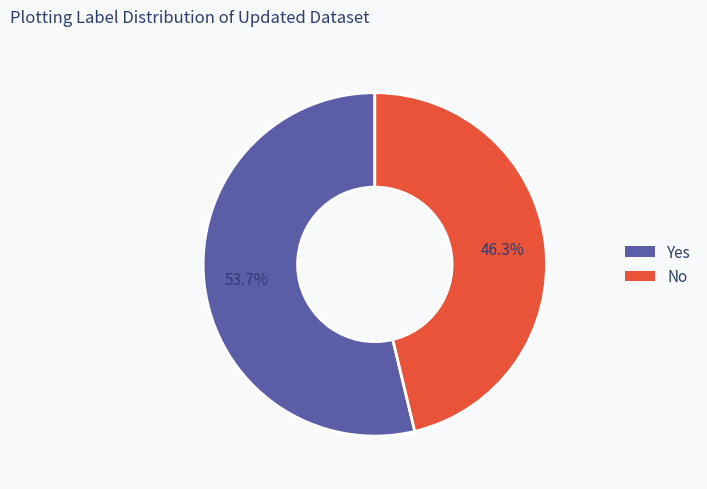

Is there a majority slice in this chart?

Yes